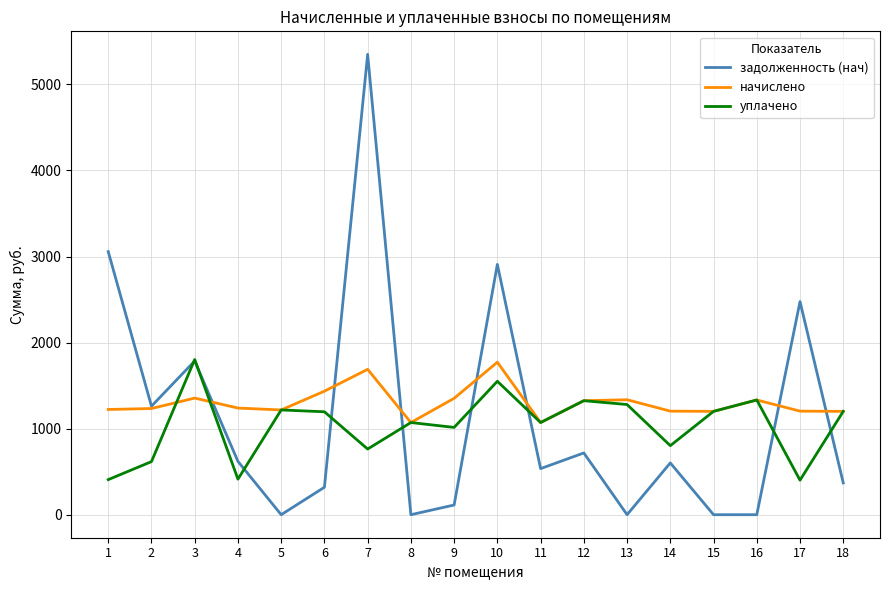

What is the minimum value for начислено?

1070.9